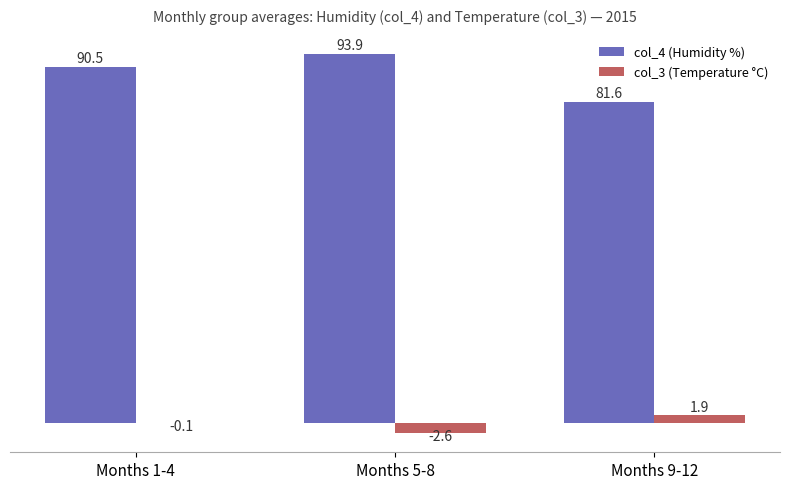

What is the sum of the col_4 (Humidity %) values at Months 5-8 and Months 1-4?

184.4